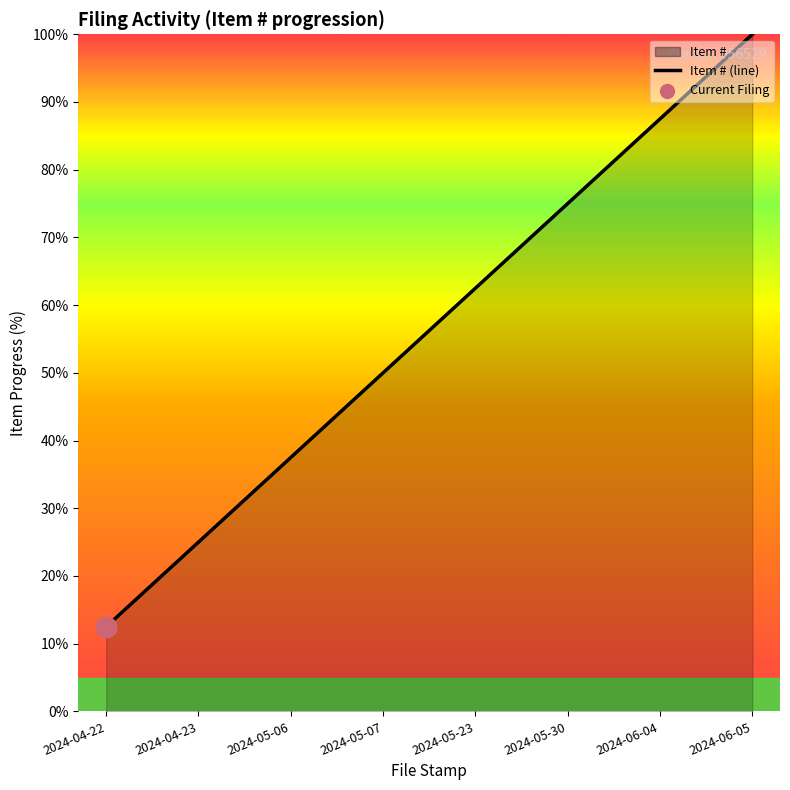

Between 2024-05-30 and 2024-05-07, which is larger?

2024-05-30